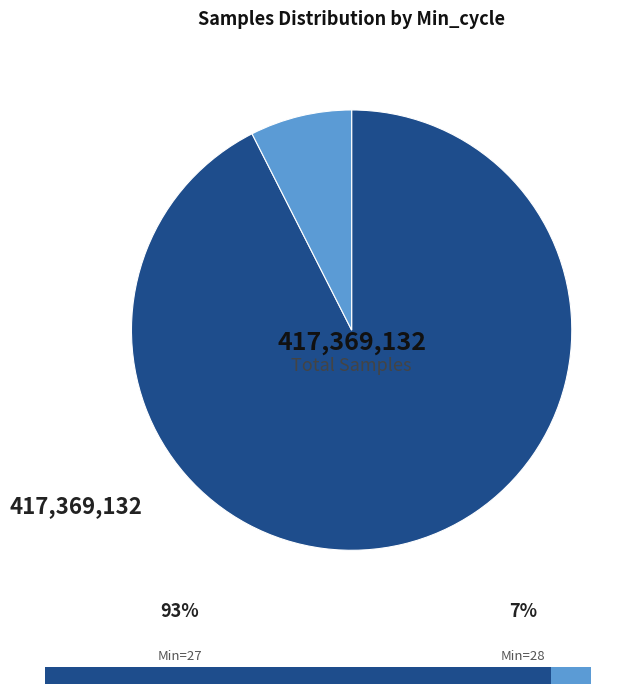

True or false: 27 accounts for 13% of the total.

False